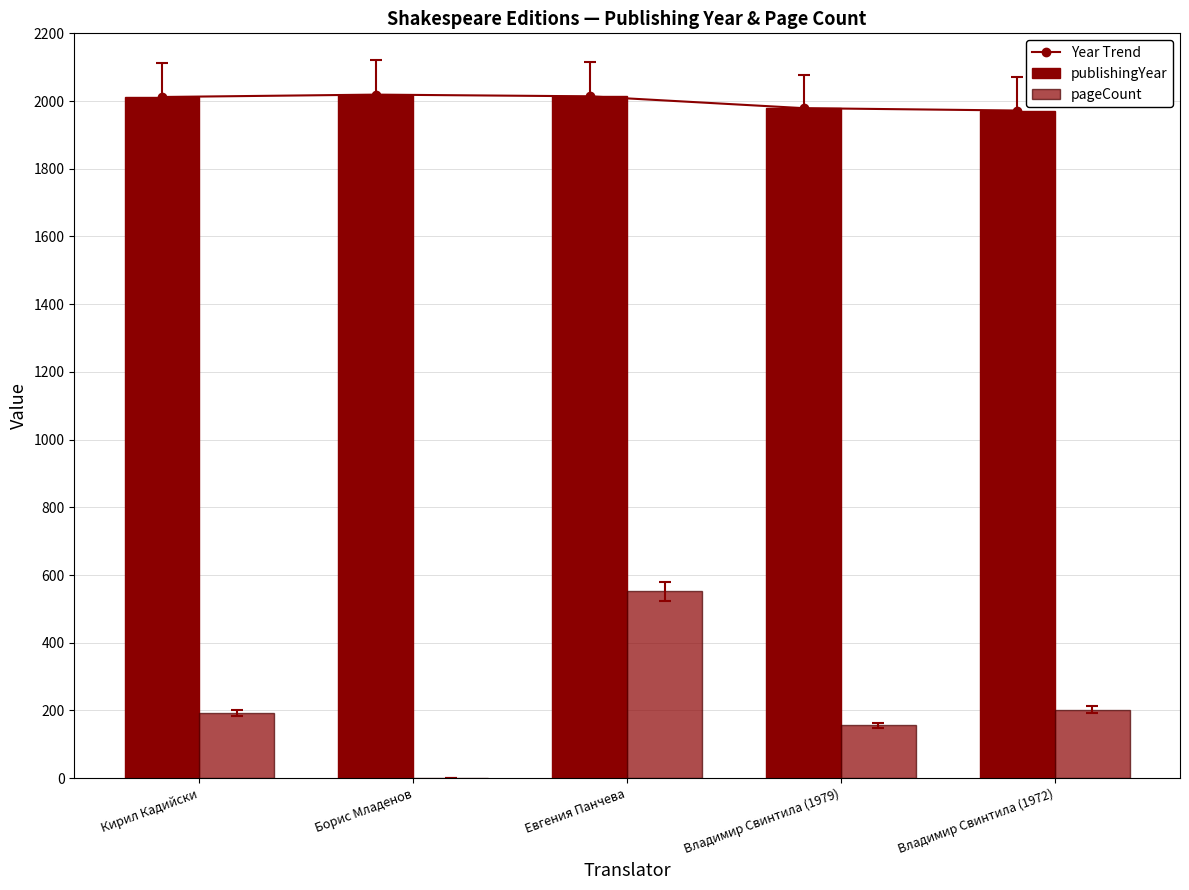

Is it true that pageCount equals 156 at Владимир Свинтила (1979)?

True